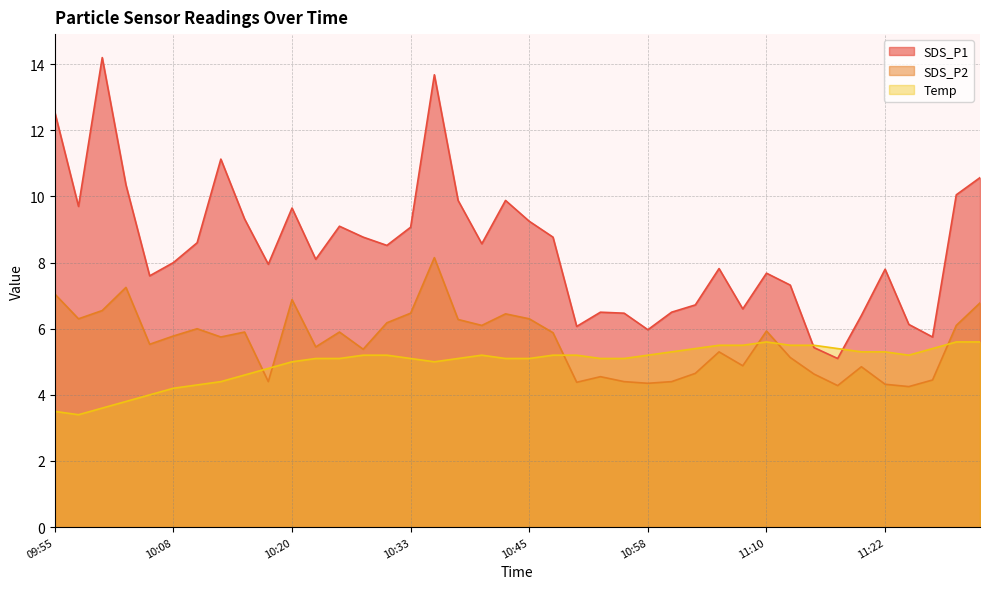

What is the value of the SDS_P1 point at the 17th from the left?

13.7